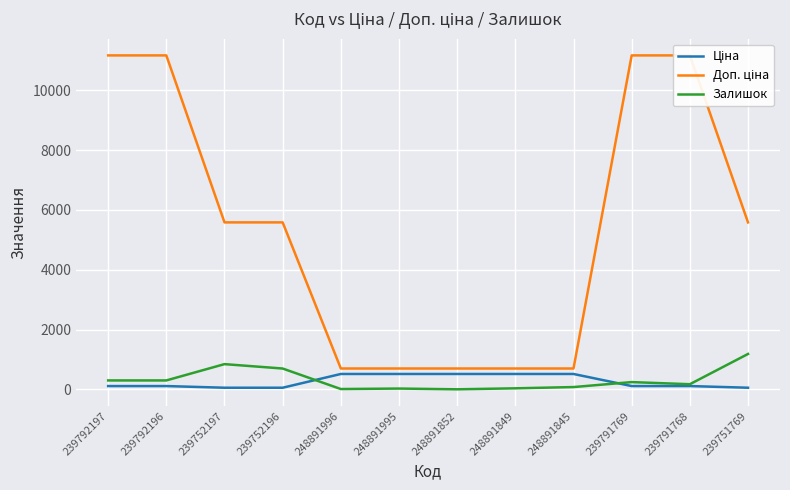

Is it true that Доп. ціна equals 18732.9 at 239791769?

False